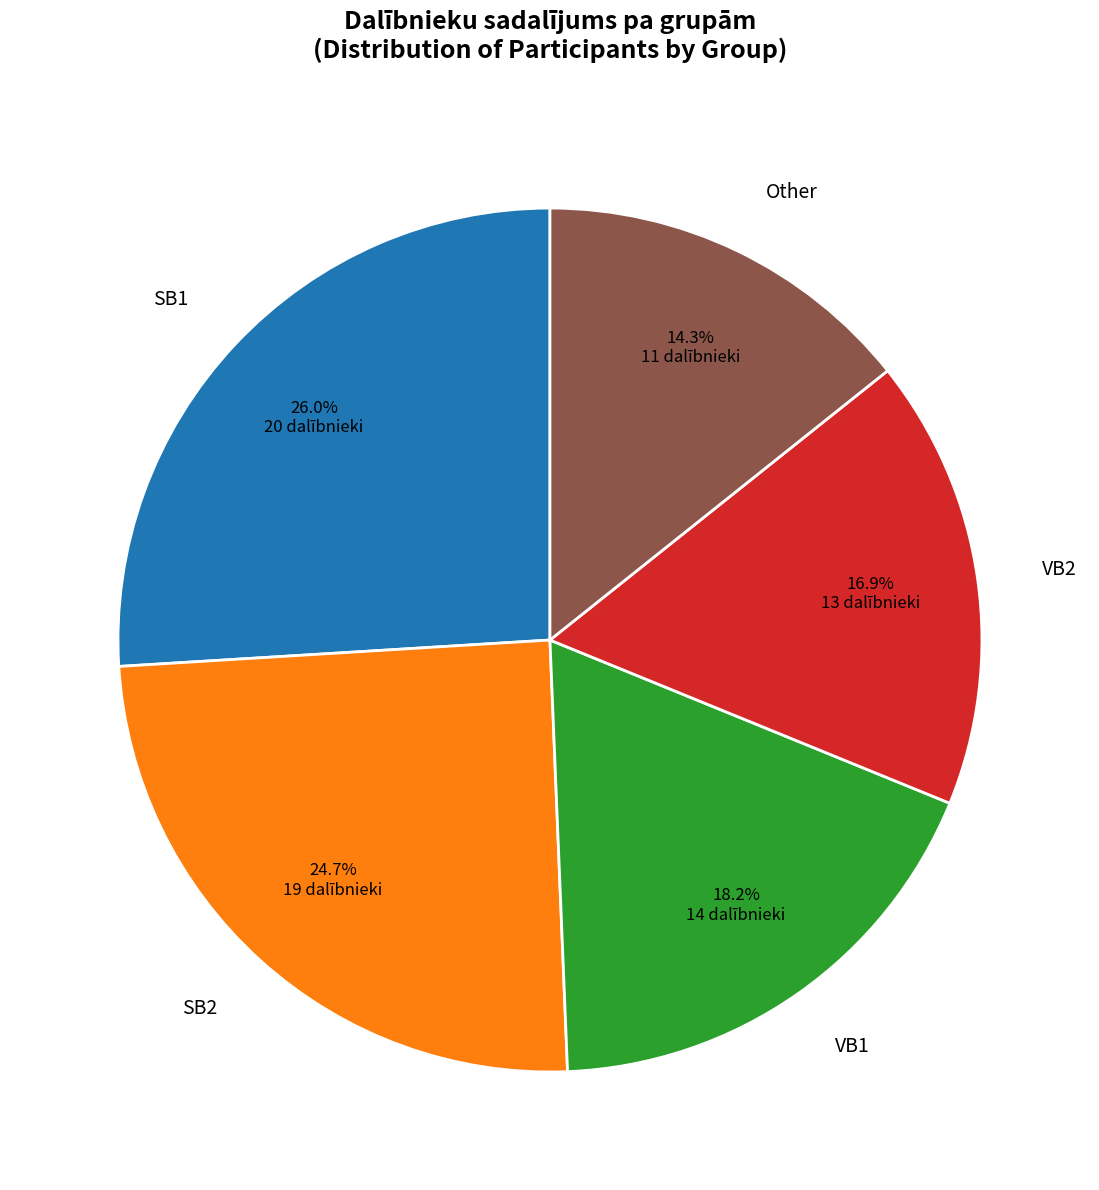

Does SB2 represent more than half of the total?

No